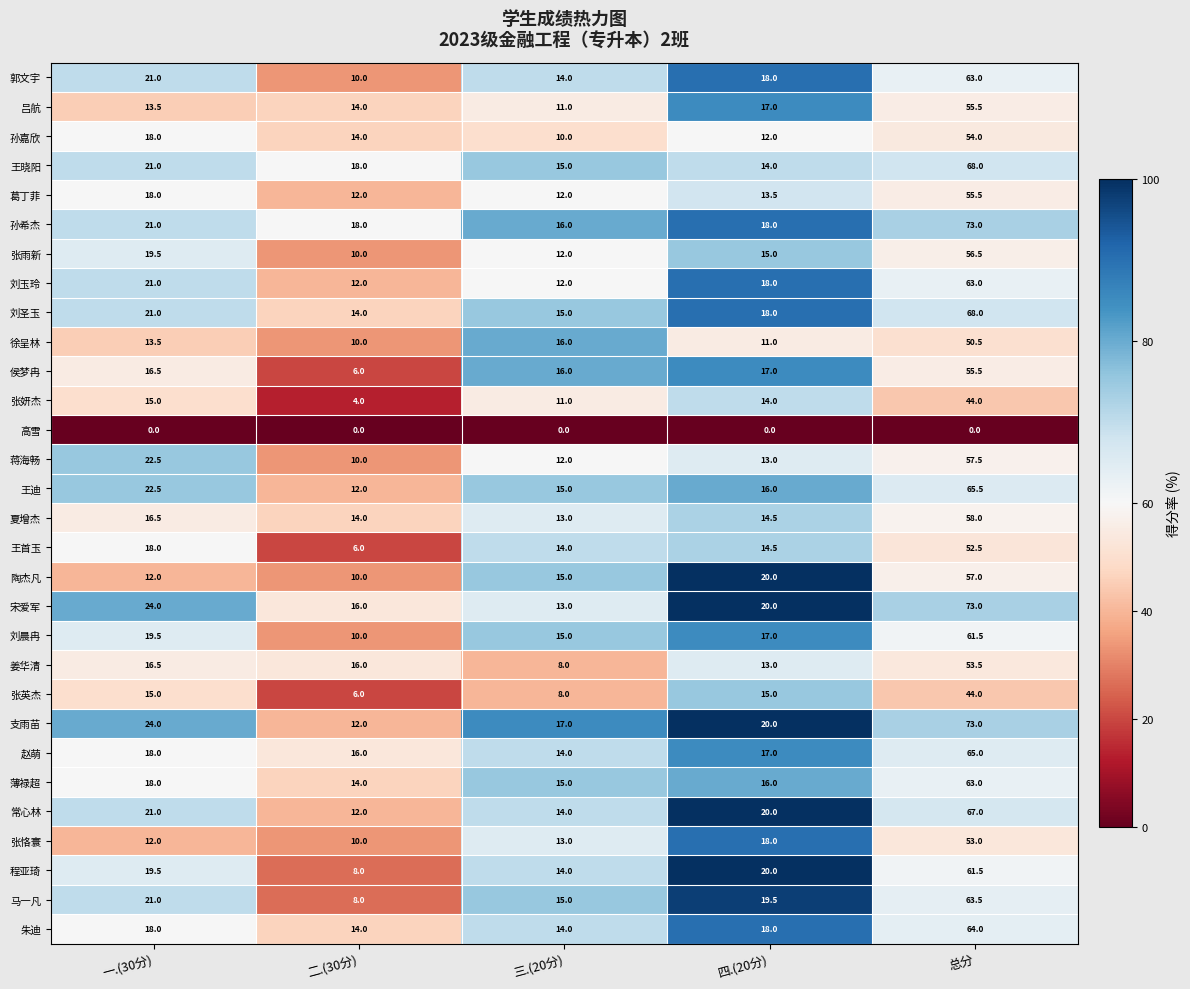

Is it true that 侯梦冉 equals 17.0 at 四.(20分)?

True